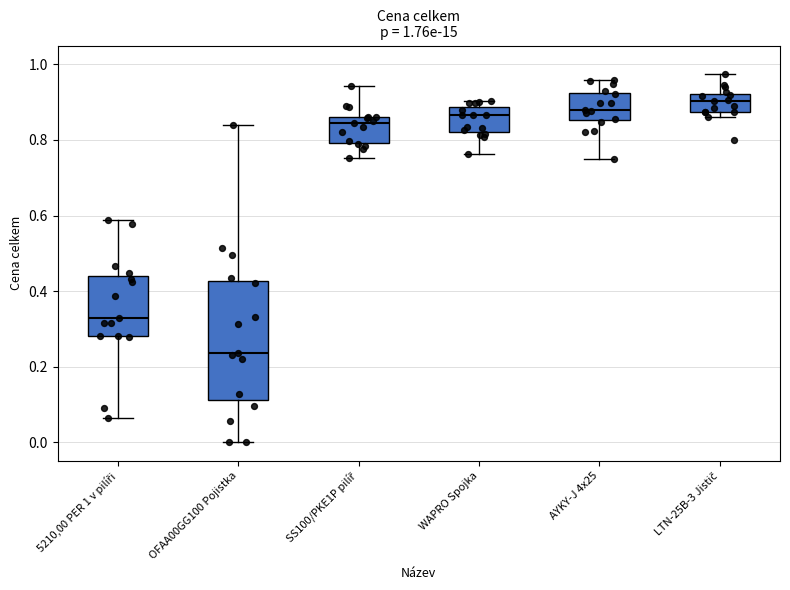

Which box's median line is the lowest?

OFAA00GG100 Pojistka